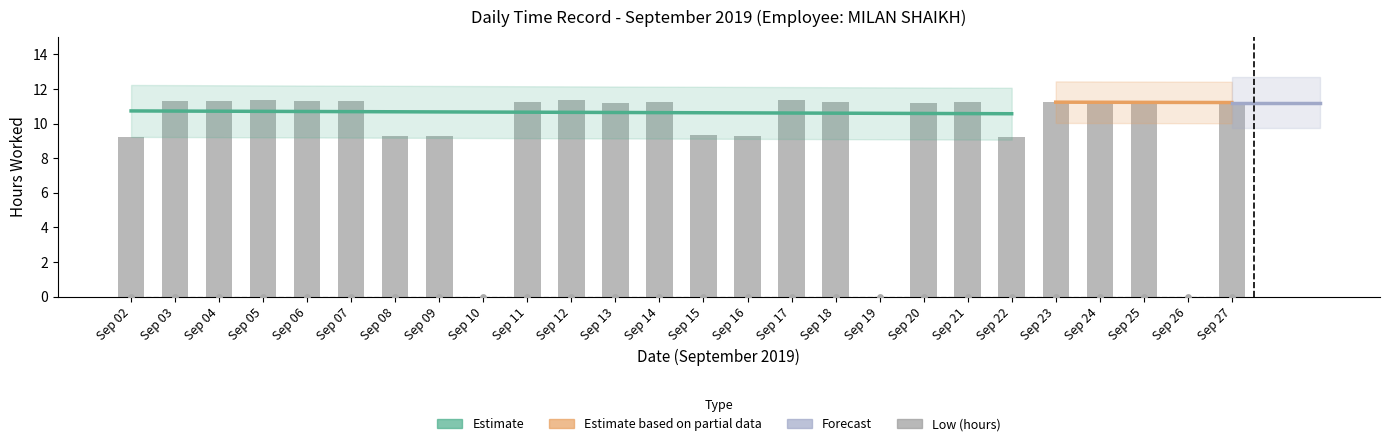

Between Sep 10 and Sep 21, which is larger?

Sep 21